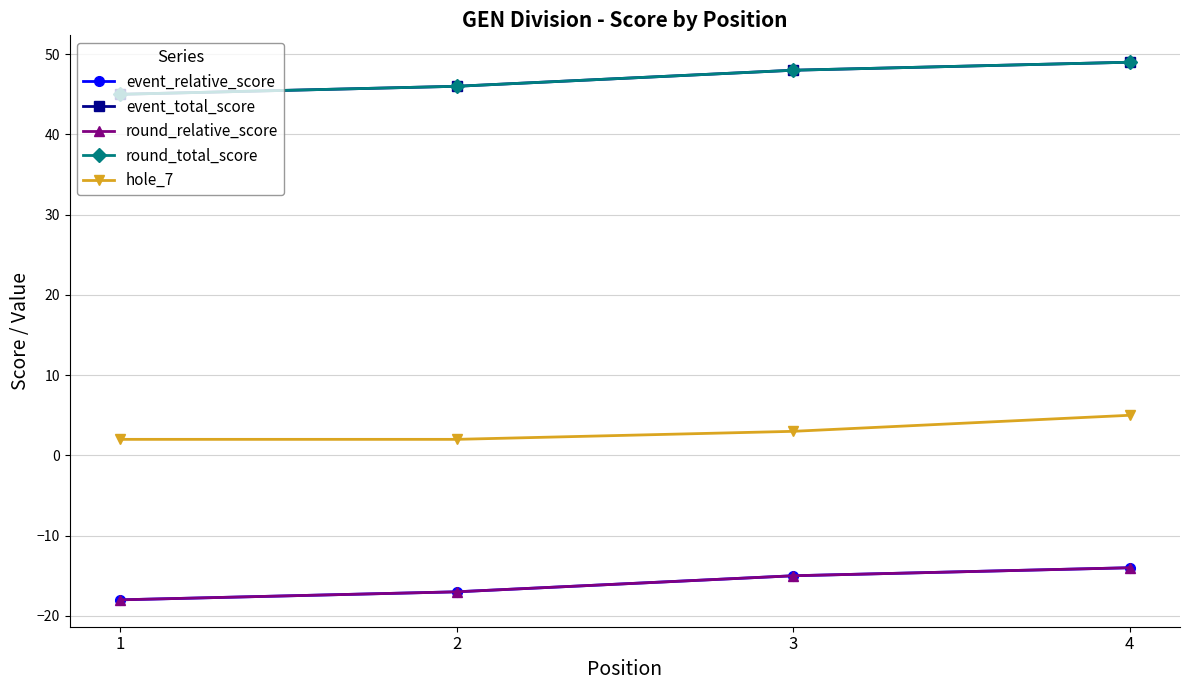

Reading left to right, transcribe all the data shown in this chart.

event_relative_score: 1=-18	2=-17	3=-15	4=-14
event_total_score: 1=45	2=46	3=48	4=49
round_relative_score: 1=-18	2=-17	3=-15	4=-14
round_total_score: 1=45	2=46	3=48	4=49
hole_7: 1=2	2=2	3=3	4=5